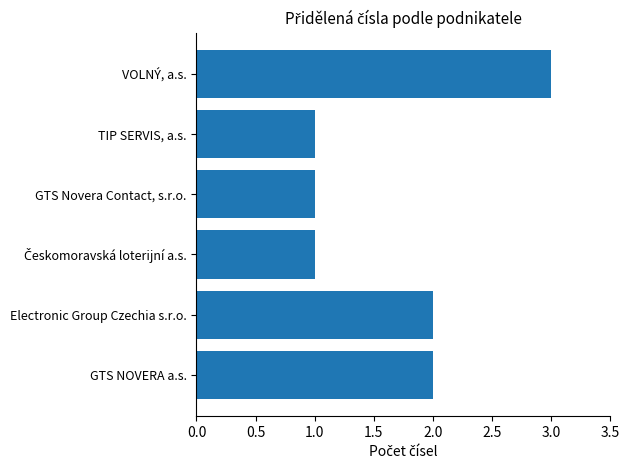

How many series are shown in this chart?

1